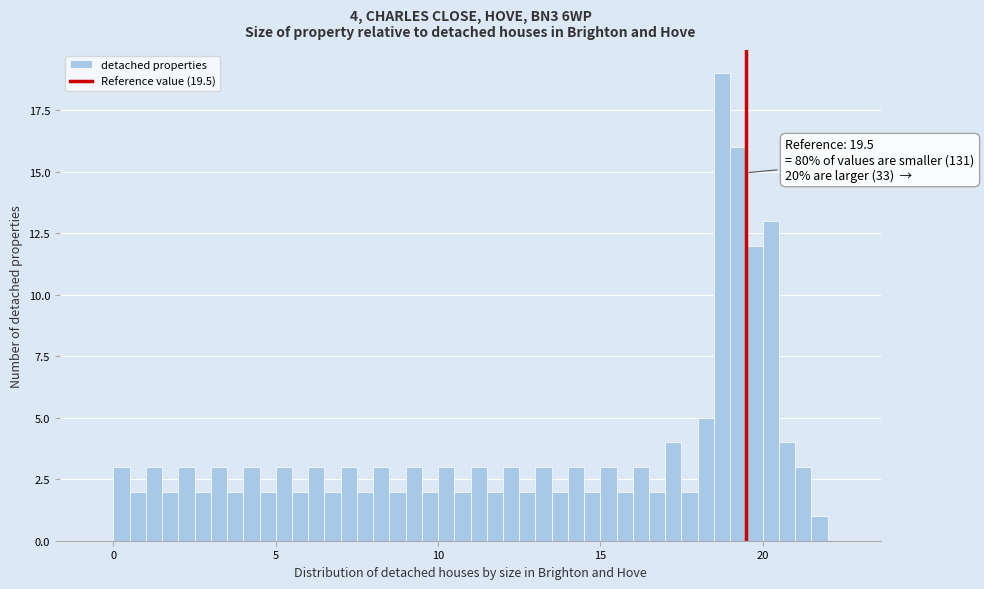

Read against the x-axis, roughly where is the centre of the tallest bar?

19.0